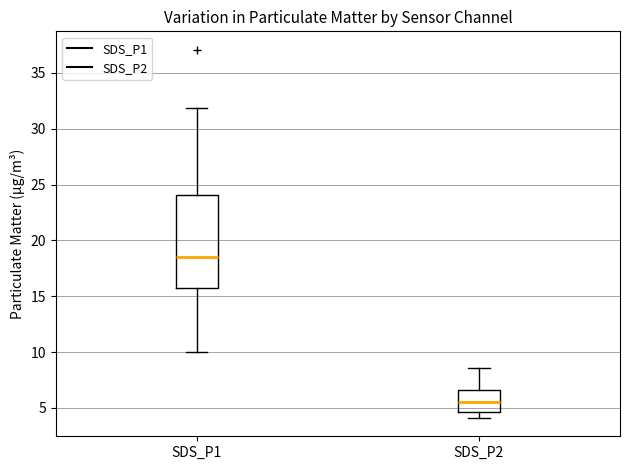

Which box's median line is the lowest?

SDS_P2